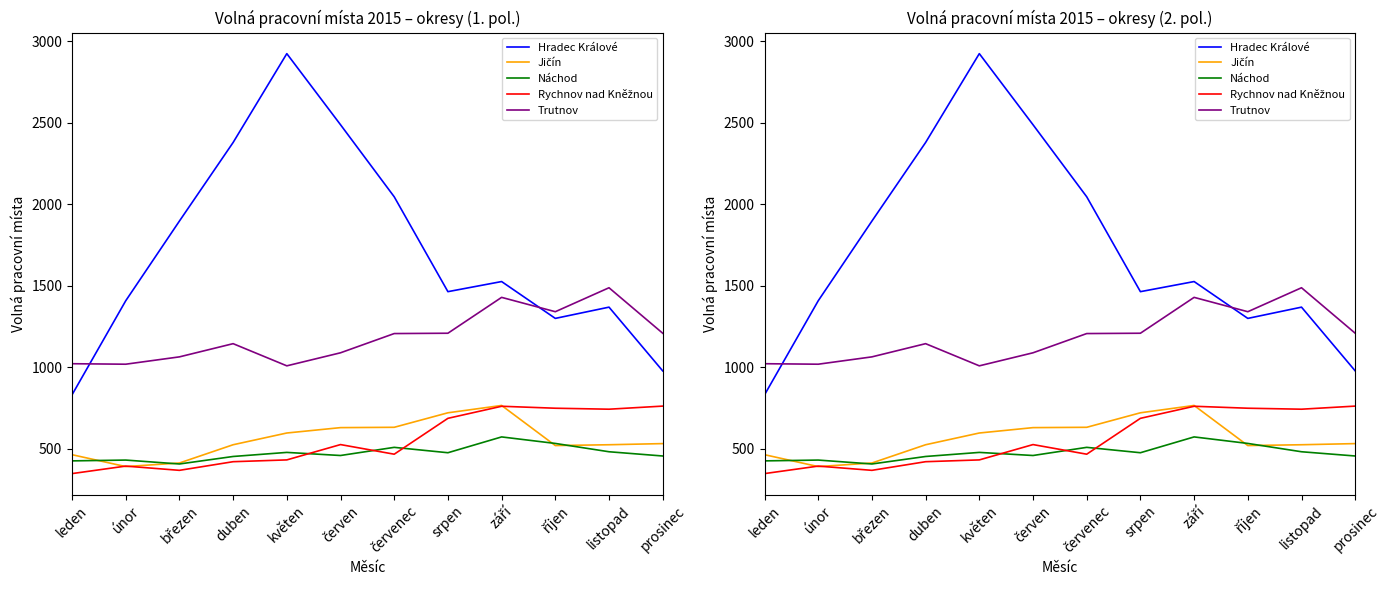

How many intersections are there between Jičín and Náchod?

4